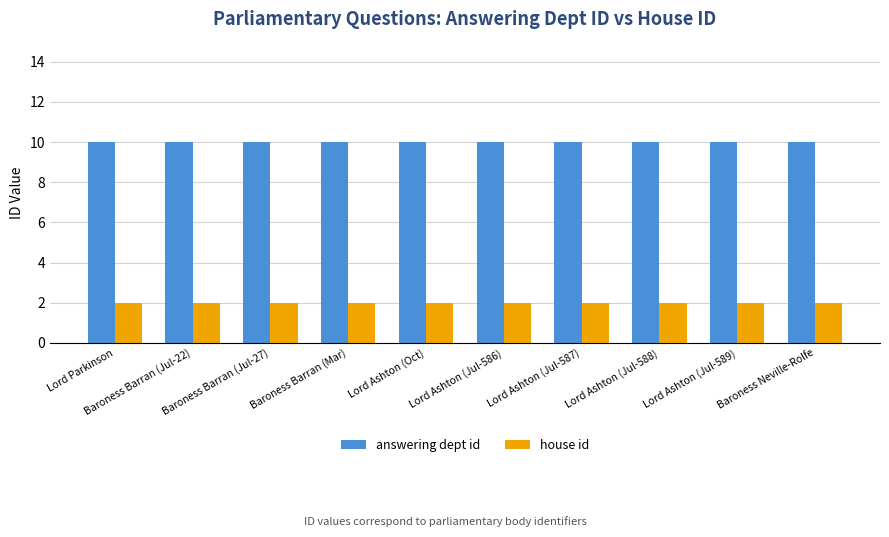

What is the difference between the highest and lowest values at Baroness Barran (Jul-22)?

8